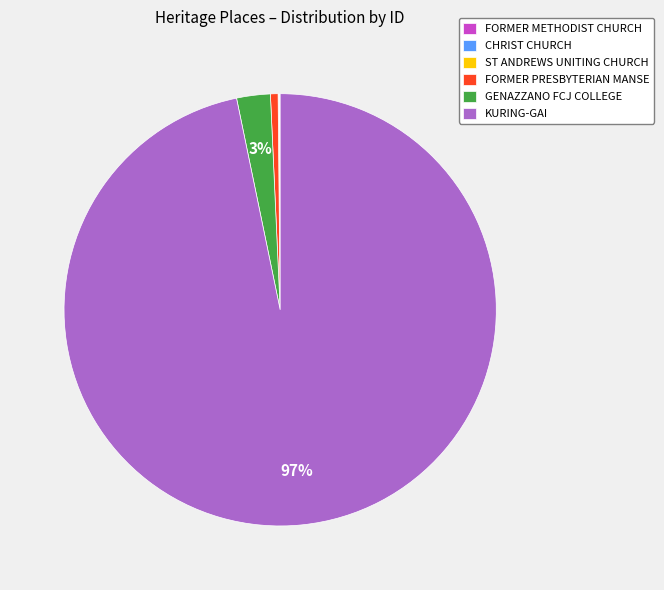

To the nearest percent, what is the average slice percentage?

17%